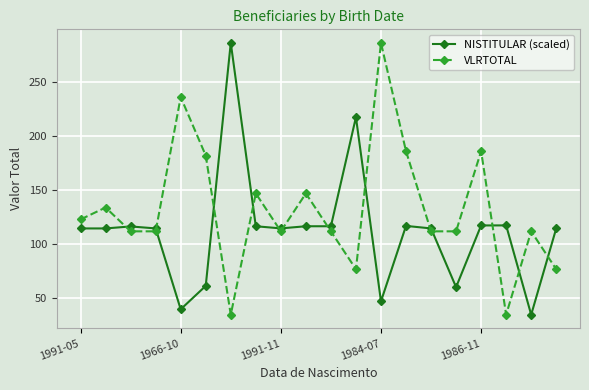

How many values in the NISTITULAR (scaled) series are below 114?

5